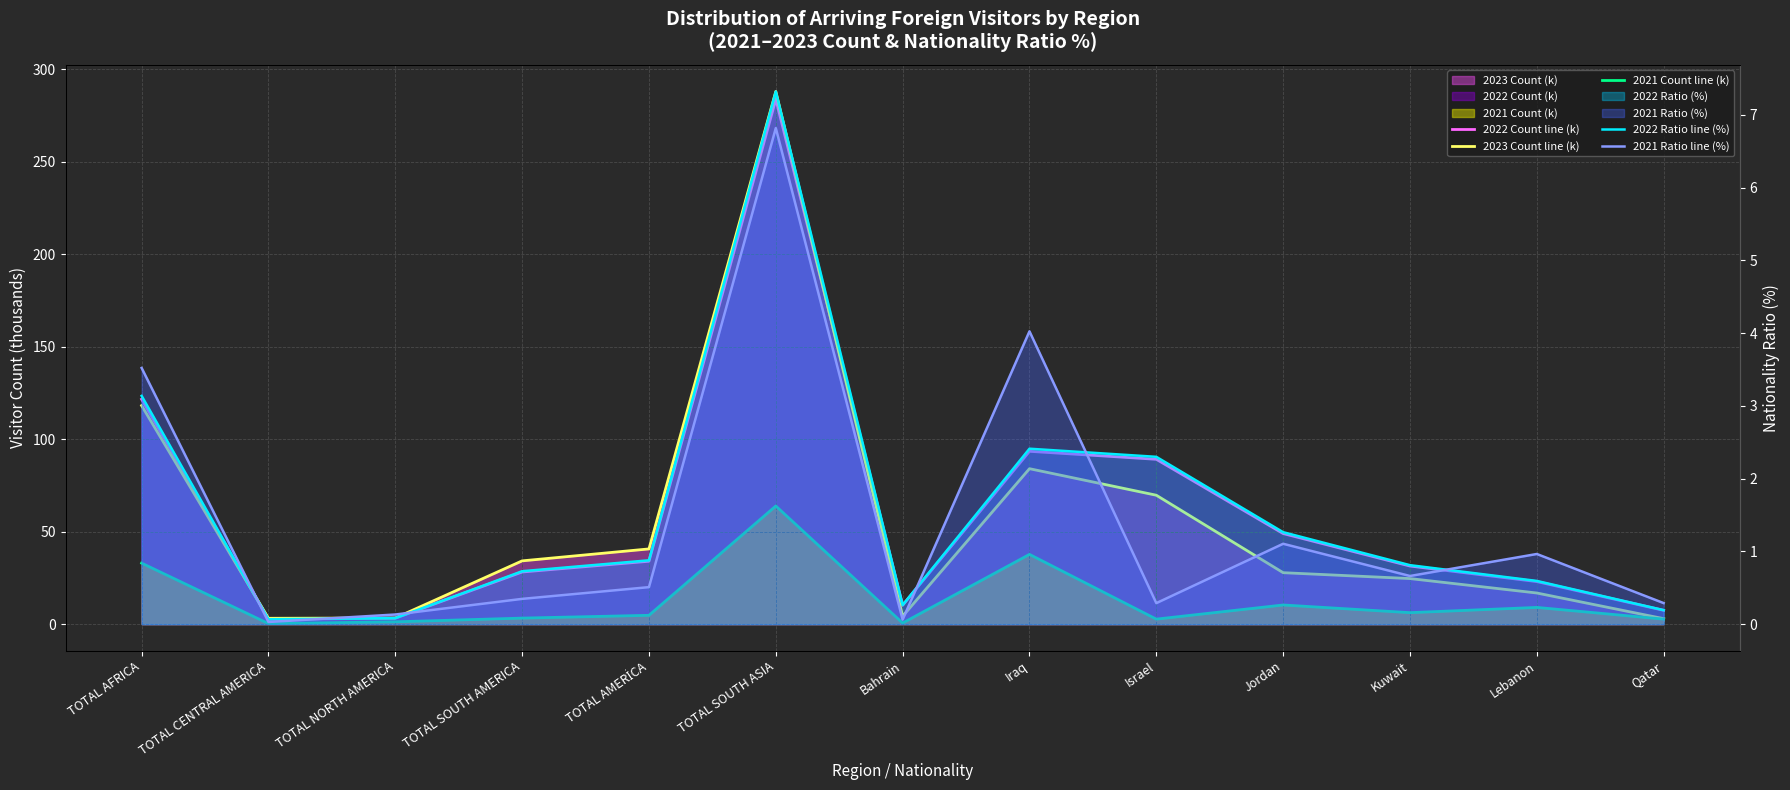

What position from the left is TOTAL CENTRAL AMERICA?

2